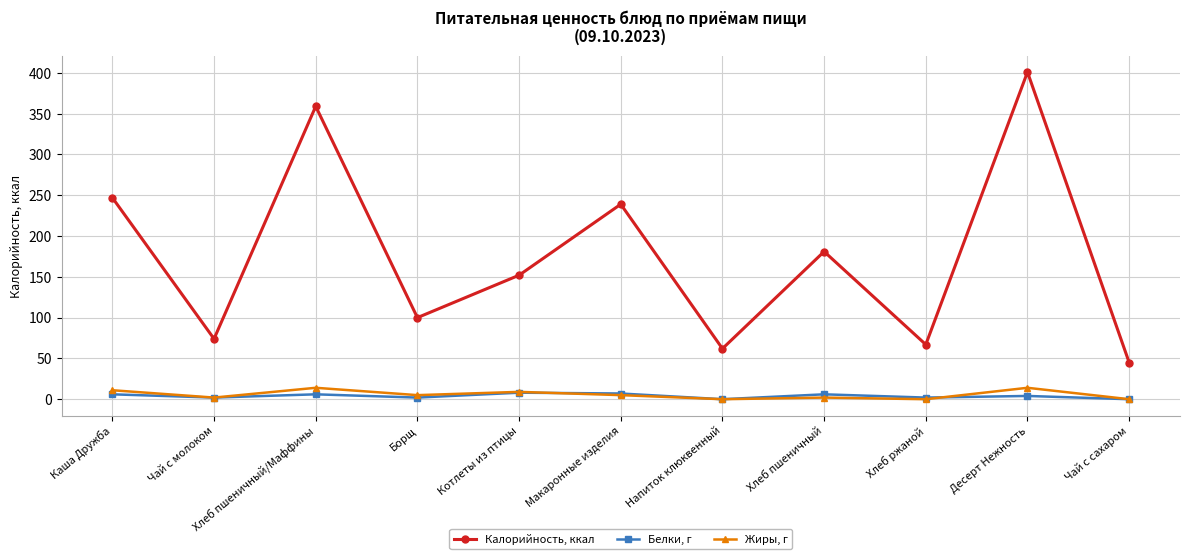

True or false: Калорийность, ккал and Жиры, г cross at least once.

False